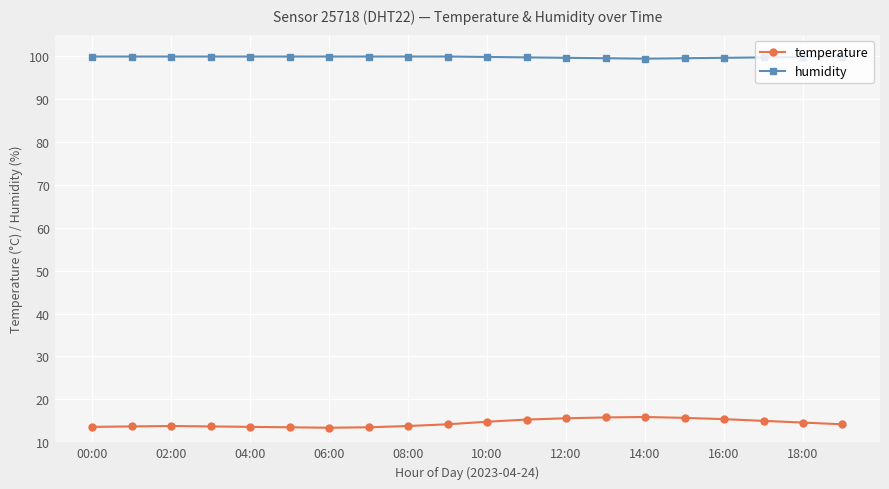

What is the smallest value displayed?

13.4